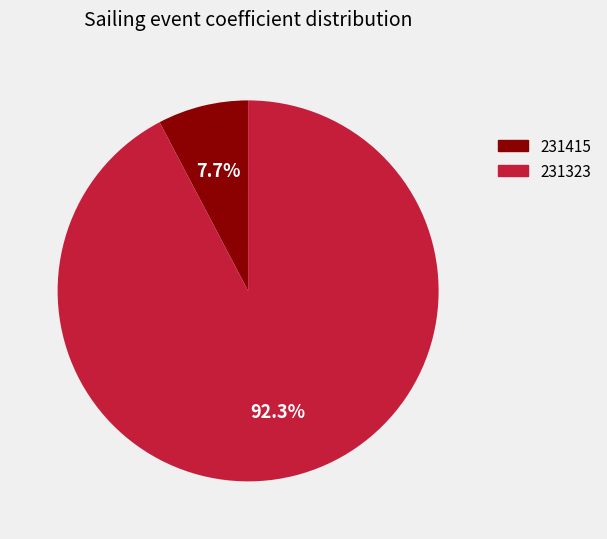

Which slice is the largest?

231323